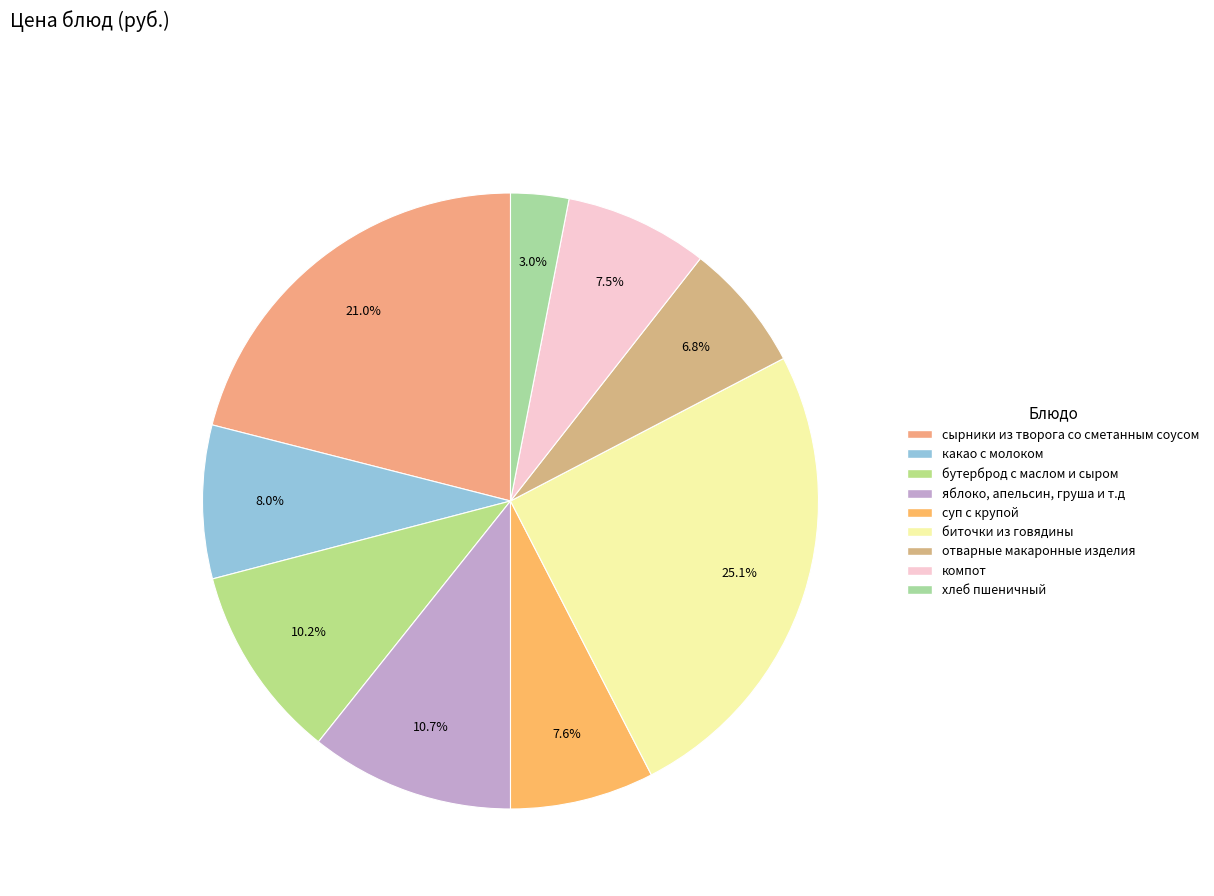

Does какао с молоком represent more than half of the total?

No